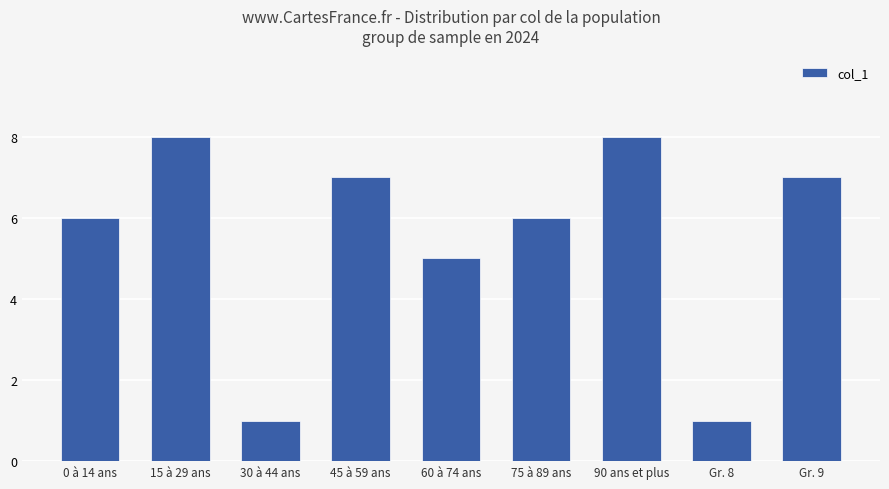

What value does the data have at 45 à 59 ans?

7